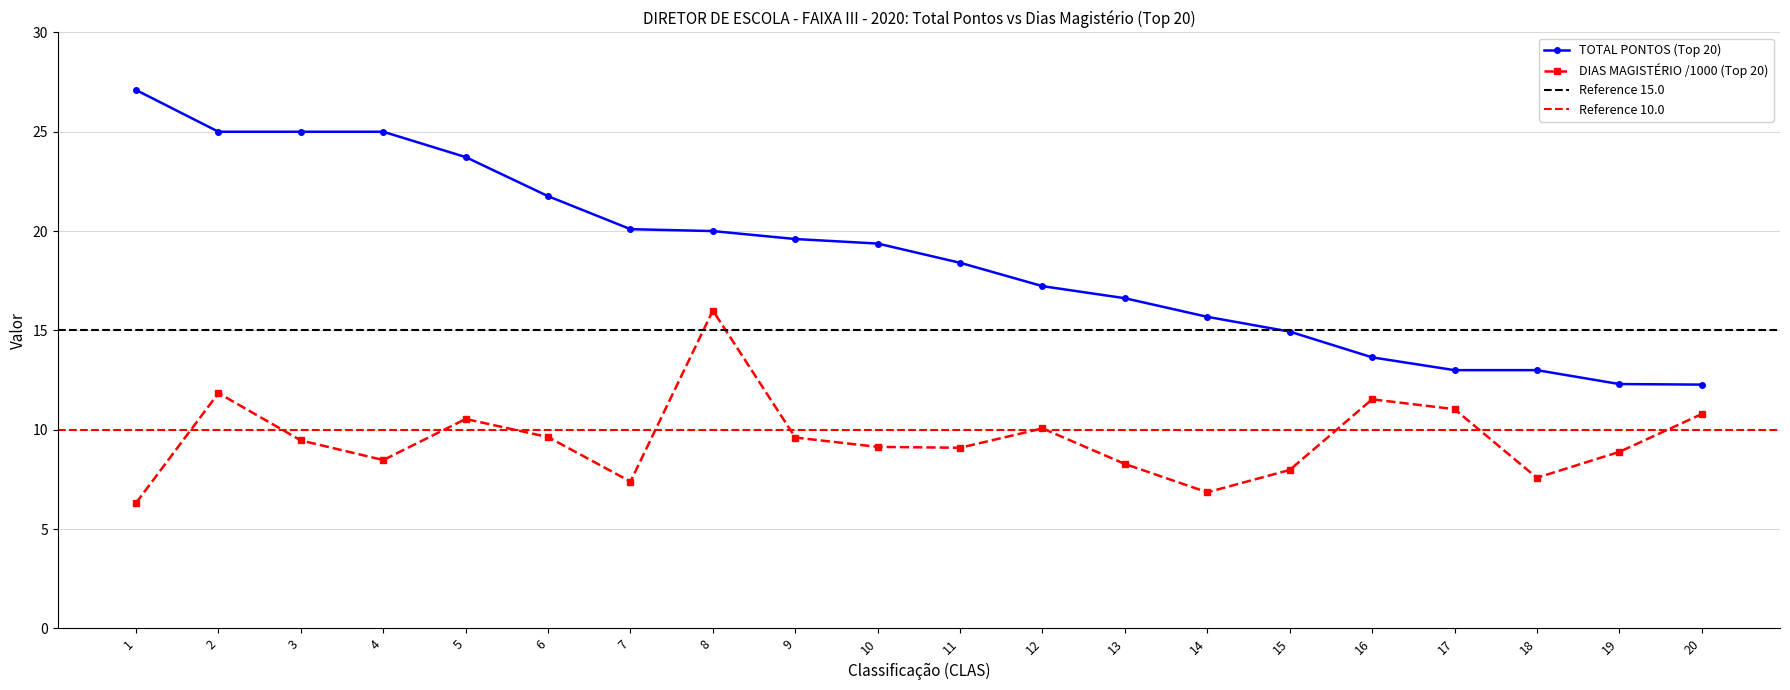

How many lines are shown in the chart?

2